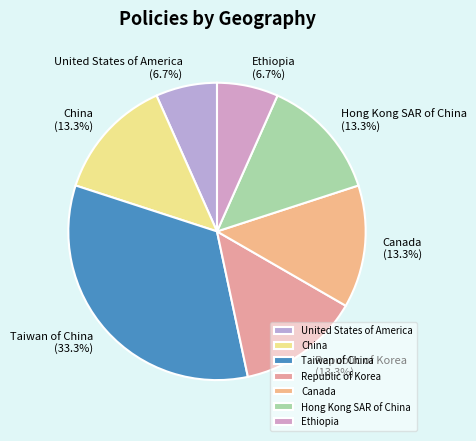

Is Republic of Korea the majority of the pie?

No